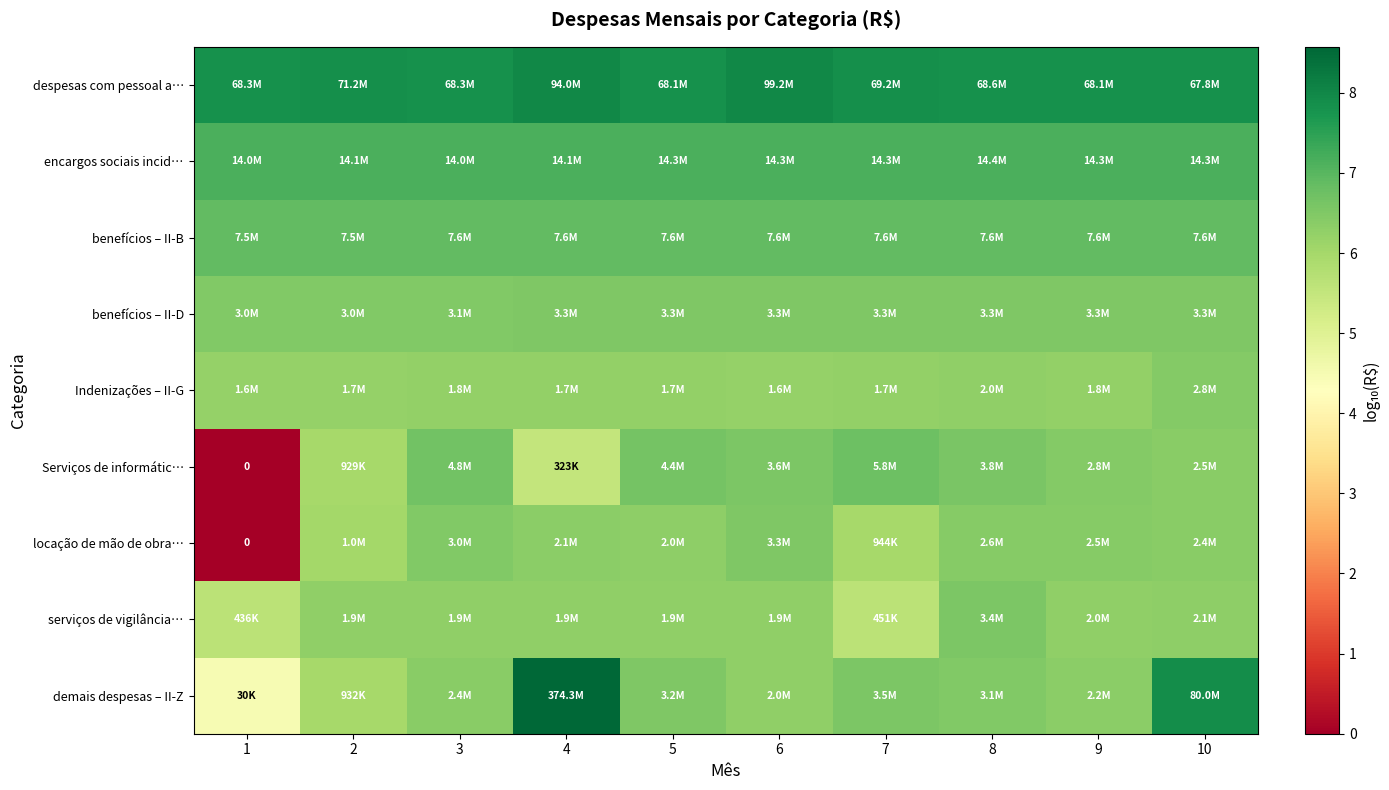

Read the Indenizações – II-G value at 3.

6.2